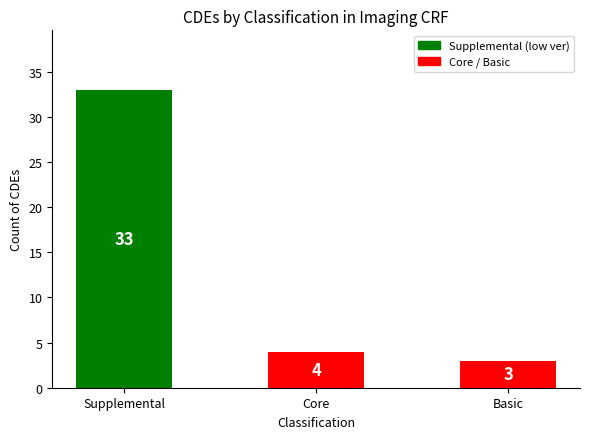

What is the average value?

13